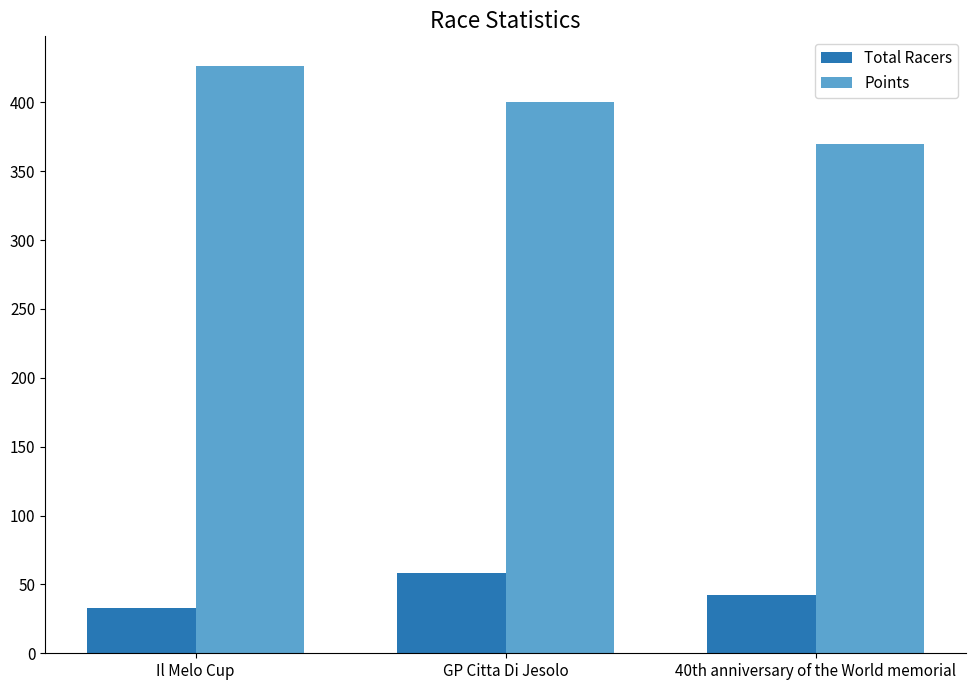

At how many categories does at least one series exceed 385?

2